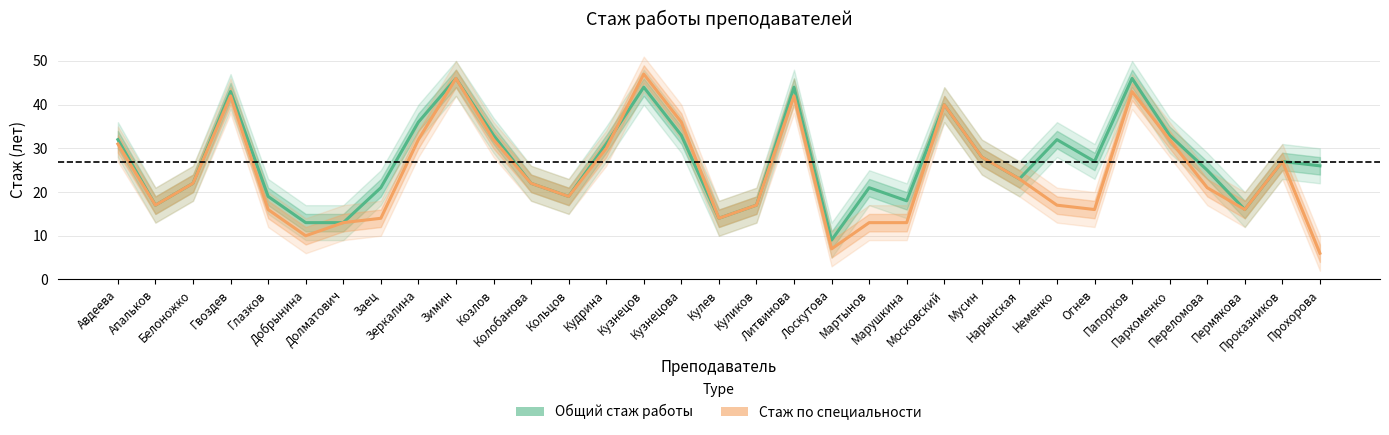

What is the maximum value shown in the chart?

47